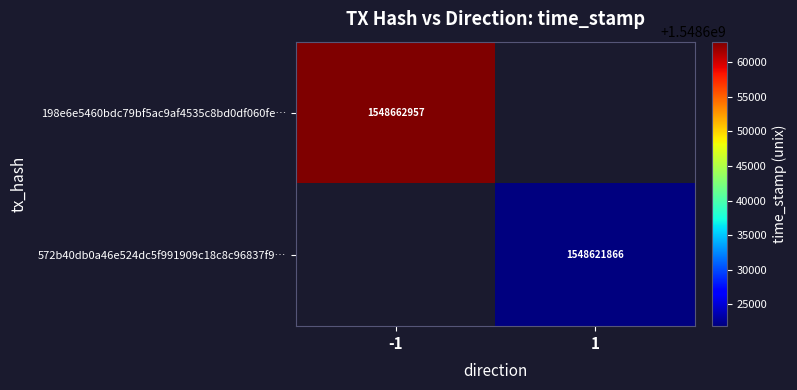

Is it true that 572b40db0a46e524dc5f991909c18c8c96837f9… equals 1548621866 at 1?

True